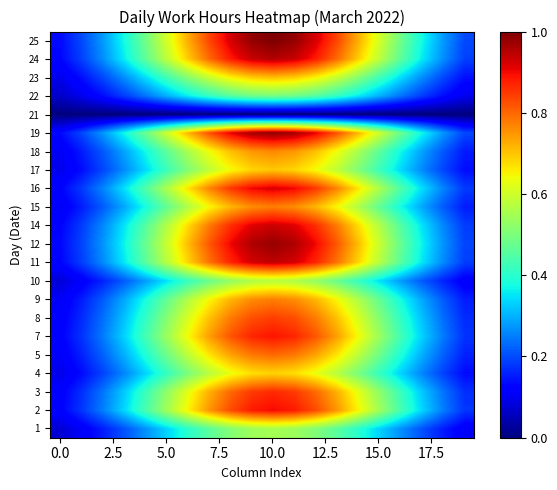

How many series are shown in this chart?

22